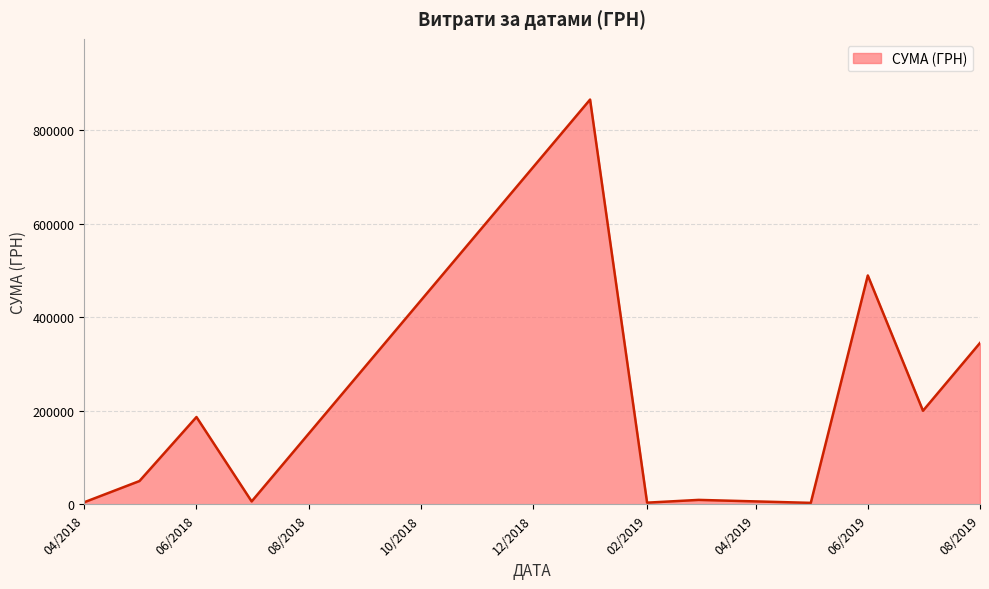

What is the difference between the maximum and minimum values?

861740.1